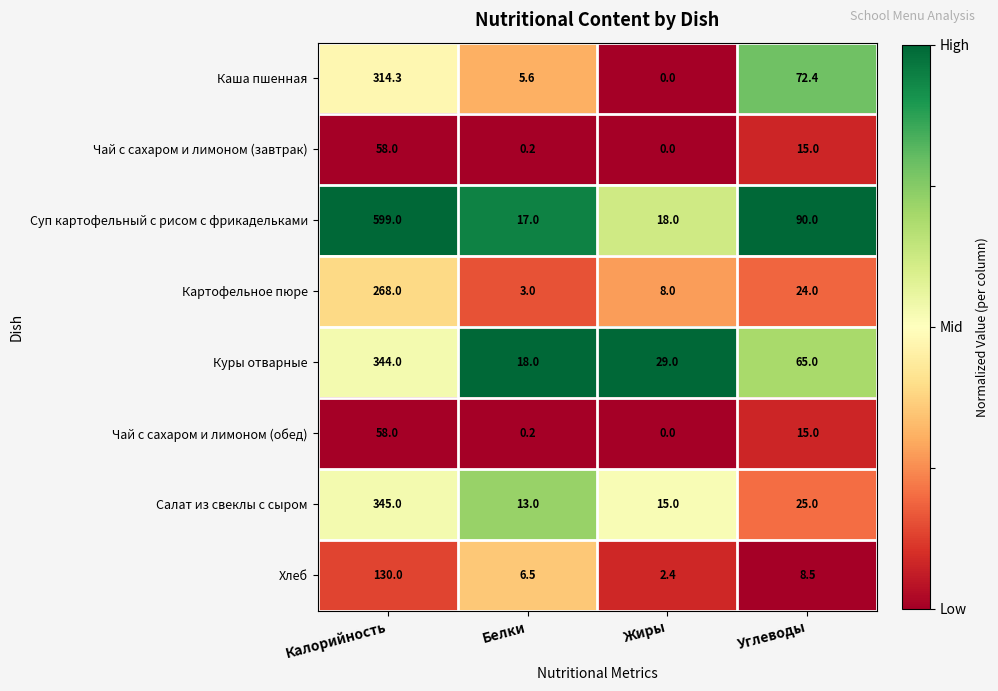

At which category is the sum across all series the highest?

Калорийность